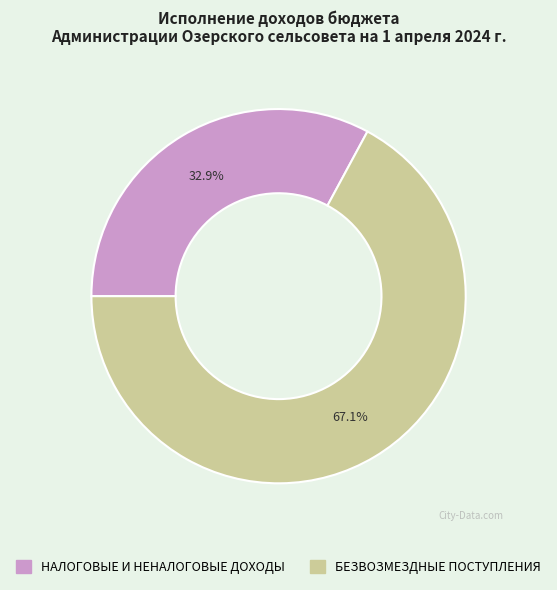

Which slice represents more than half of the pie?

БЕЗВОЗМЕЗДНЫЕ ПОСТУПЛЕНИЯ